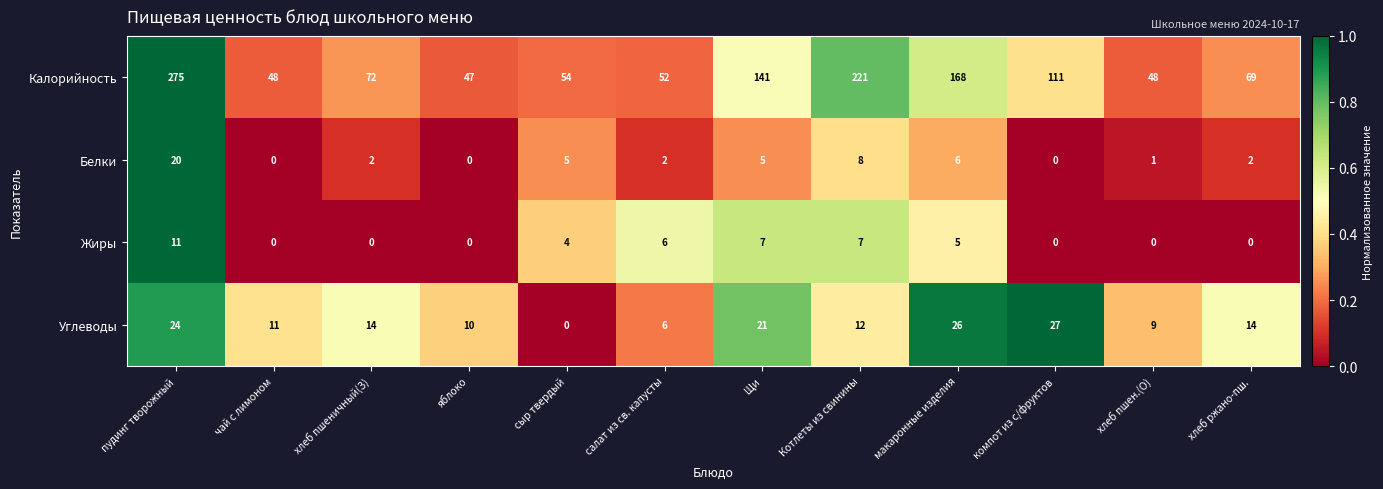

What is the greatest value displayed?

275